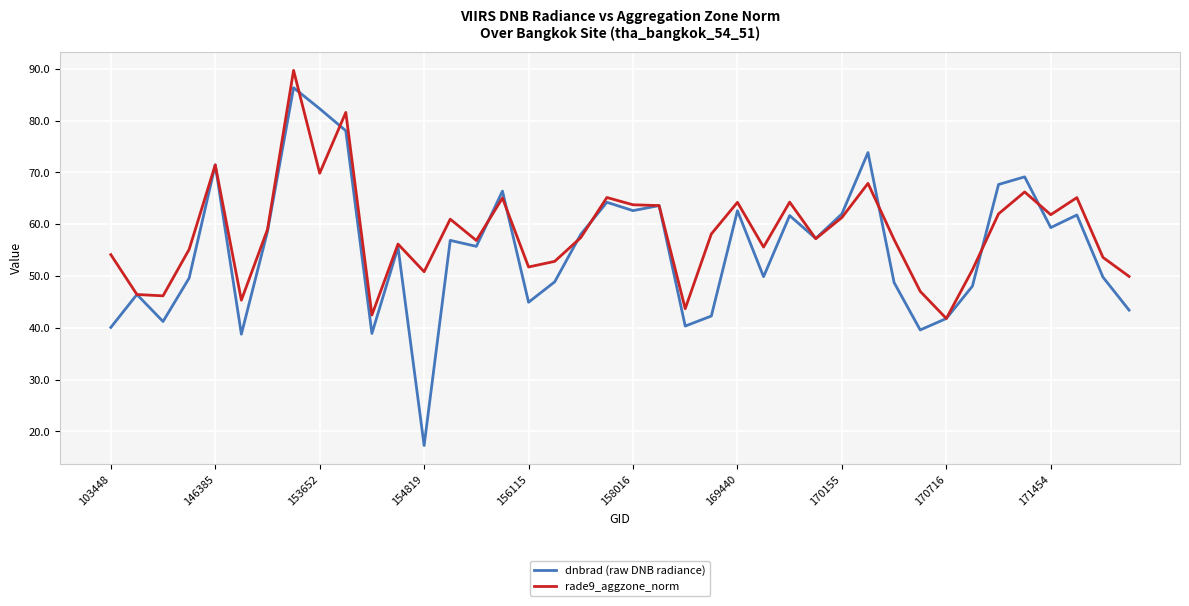

What is the maximum value for rade9_aggzone_norm?

89.7